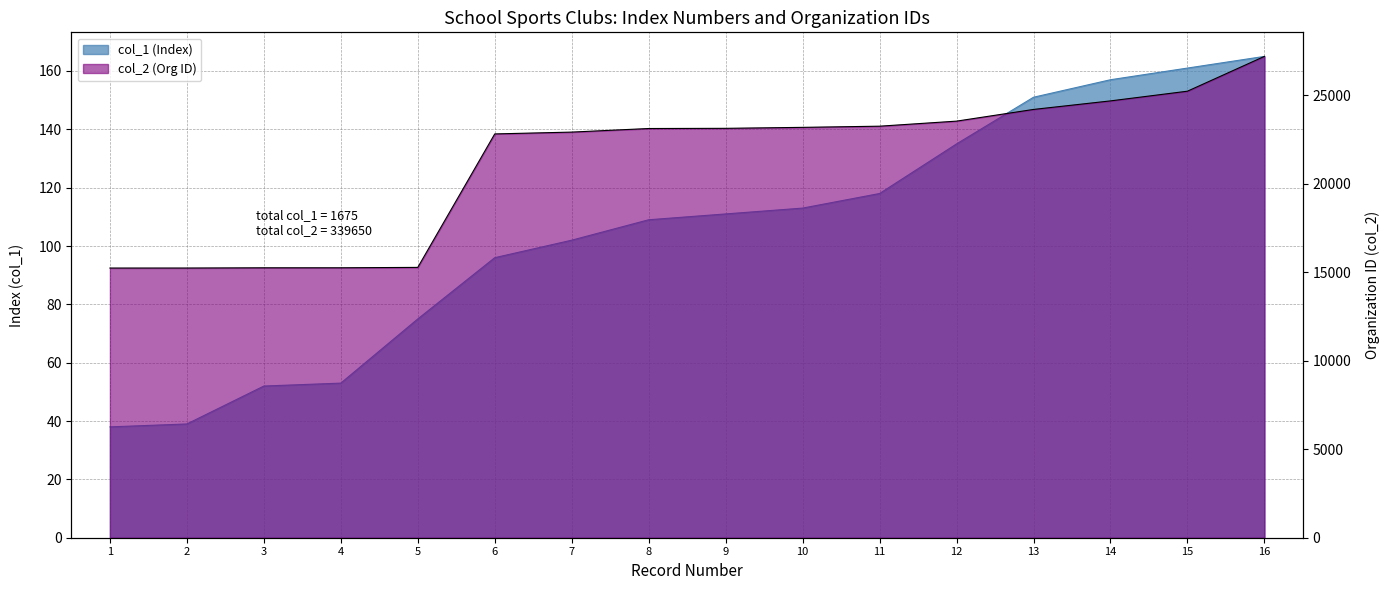

Reading right to left, what are all the values shown in this chart?

col_1: 16=165	15=161	14=157	13=151	12=135	11=118	10=113	9=111	8=109	7=102	6=96	5=75	4=53	3=52	2=39	1=38
col_2: 16=27206	15=25239	14=24691	13=24208	12=23547	11=23261	10=23195	9=23140	8=23130	7=22927	6=22824	5=15280	4=15258	3=15257	2=15244	1=15243